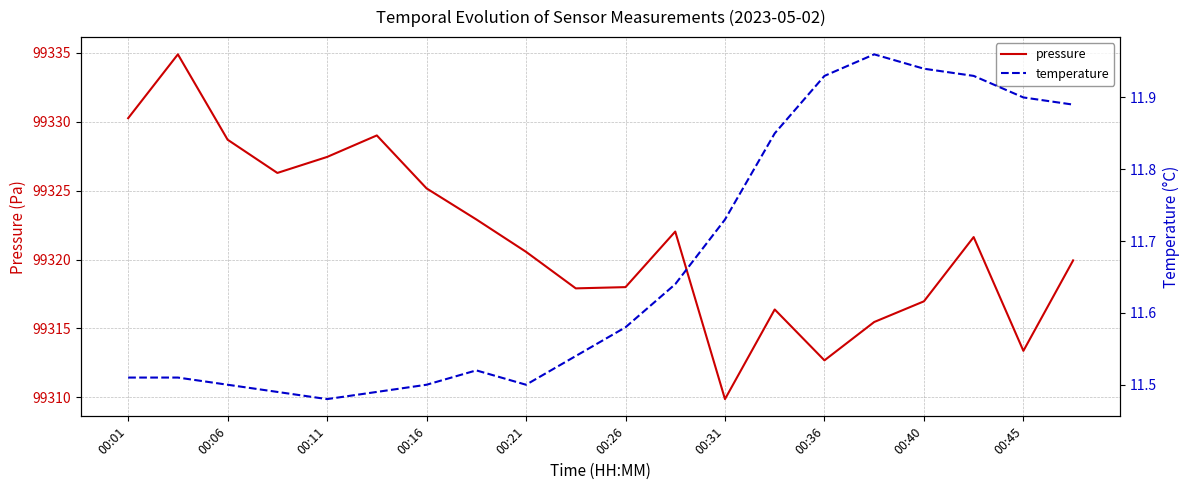

The value of pressure at 00:31 is 38661.4. True or false?

False